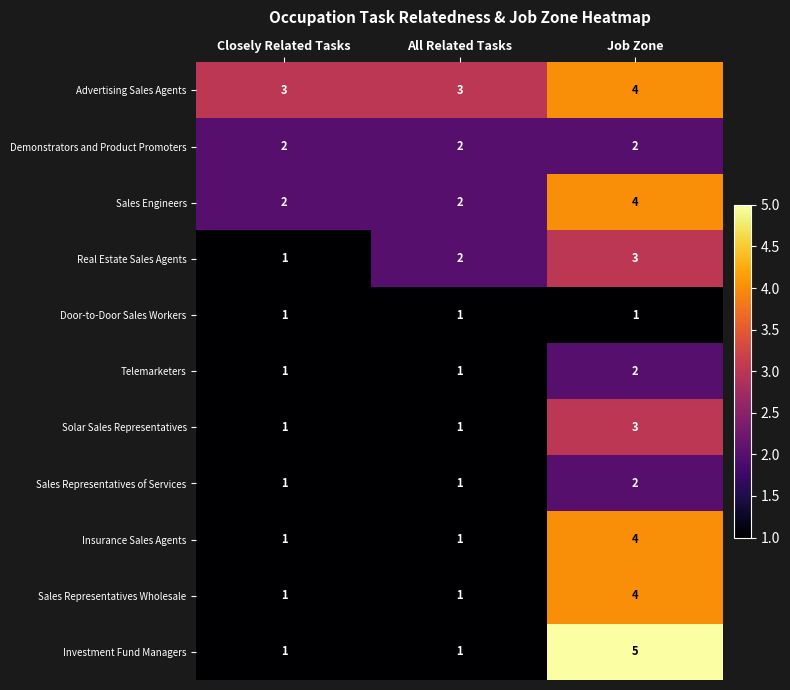

What is the maximum value shown in the chart?

5